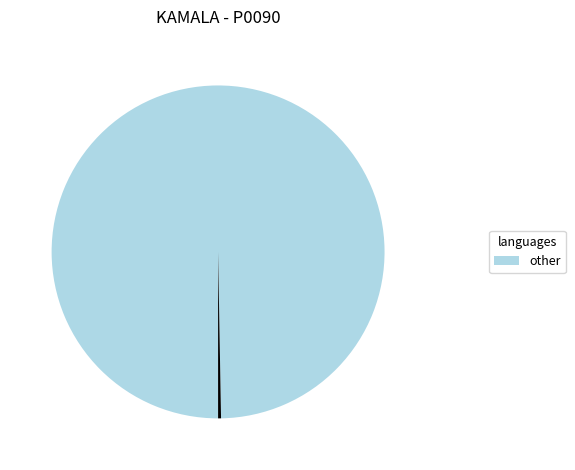

Is there any slice that represents more than half of the pie?

Yes